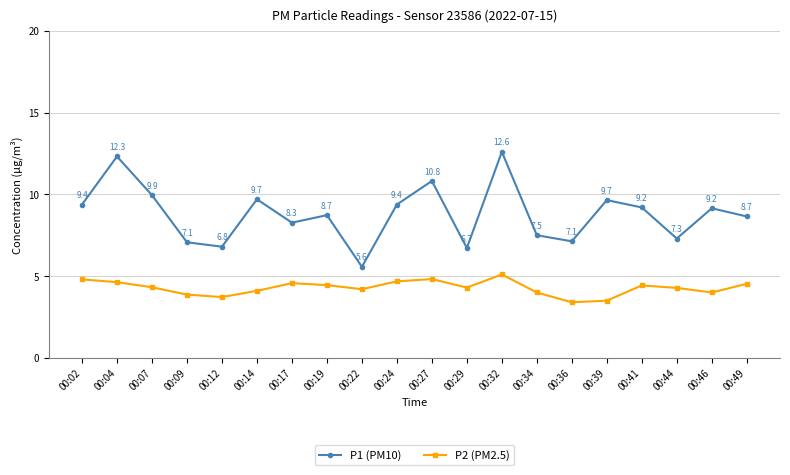

In P1 (PM10), how many points are higher than both neighbors (excluding endpoints)?

7